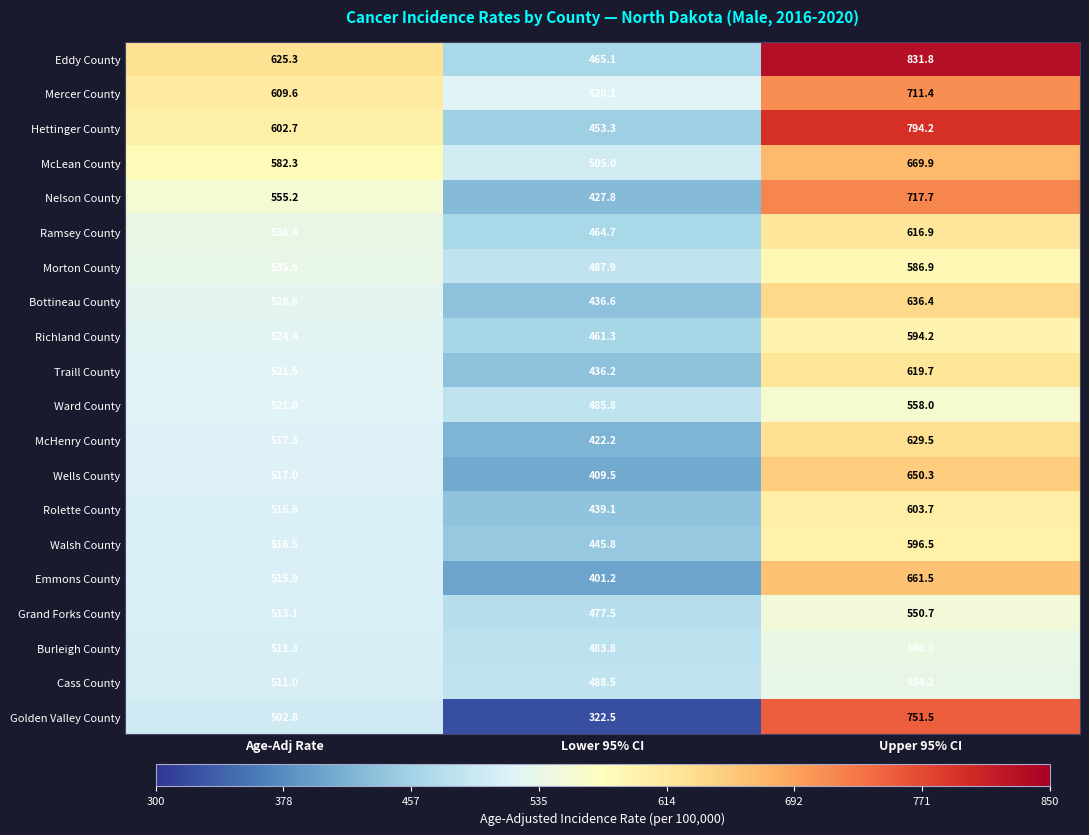

What is the highest value of the Hettinger County series?

794.2